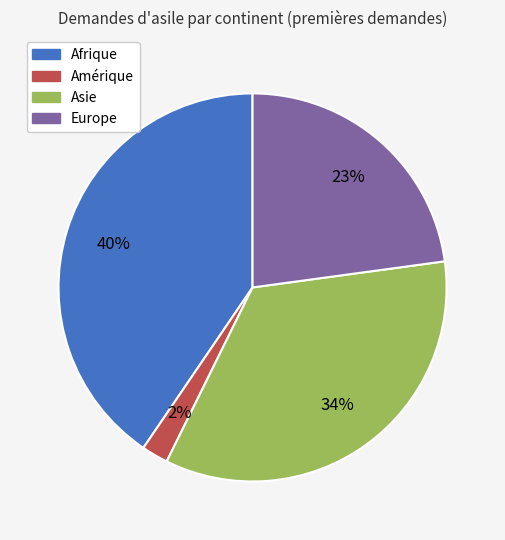

To the nearest percent, what percentage of the pie is Amérique?

2%